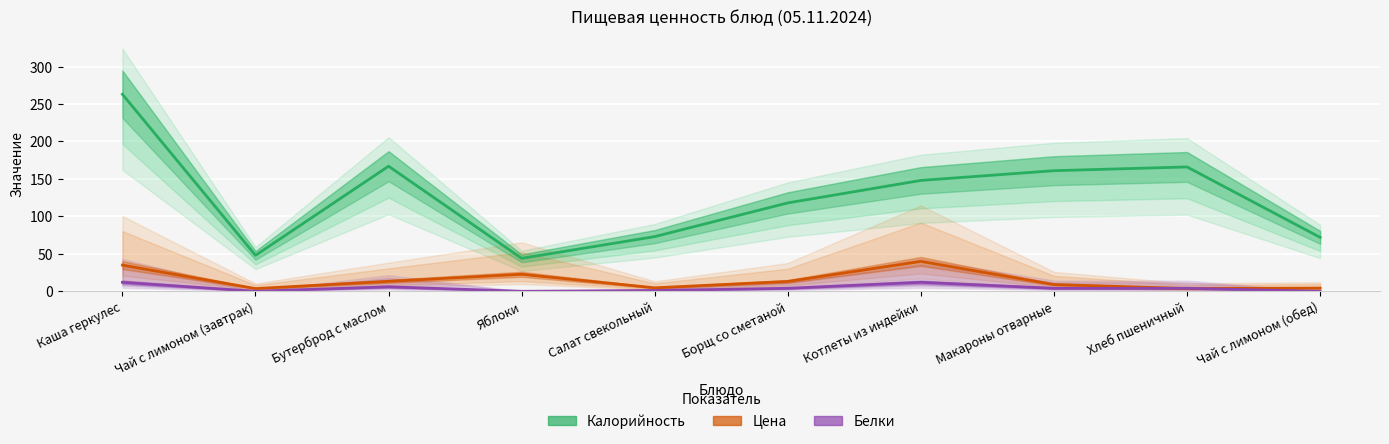

True or false: Цена and Калорийность intersect in this chart.

False